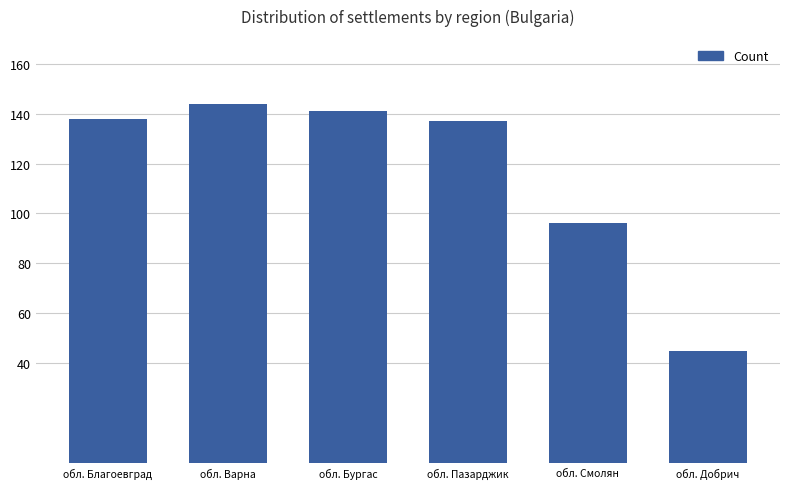

What is the difference between the values at обл. Благоевград and обл. Бургас?

3